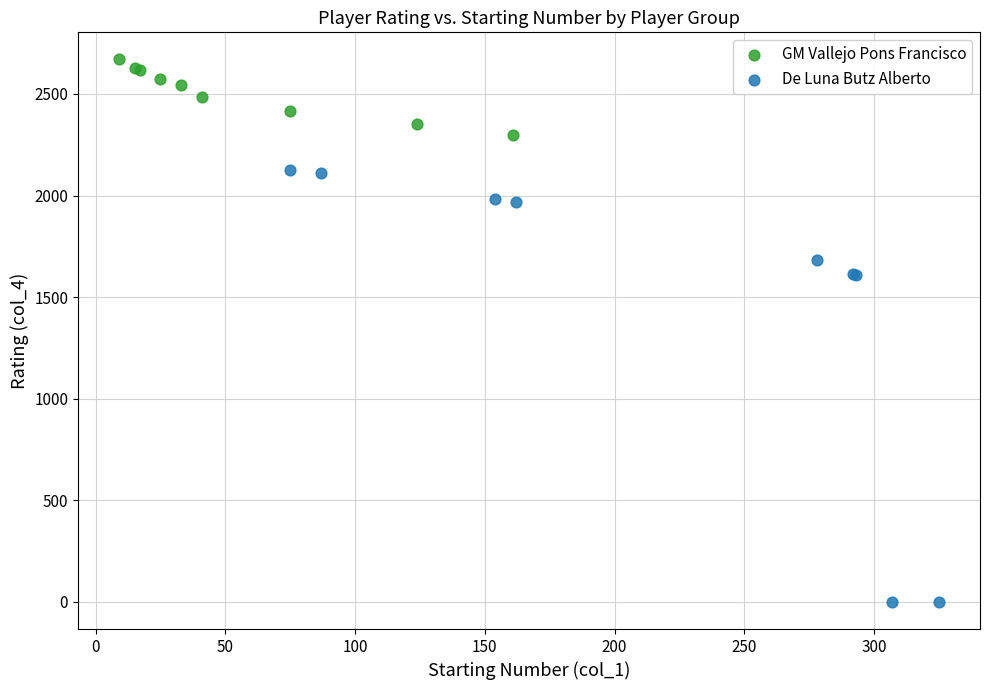

Which series reaches the minimum Y coordinate?

De Luna Butz Alberto